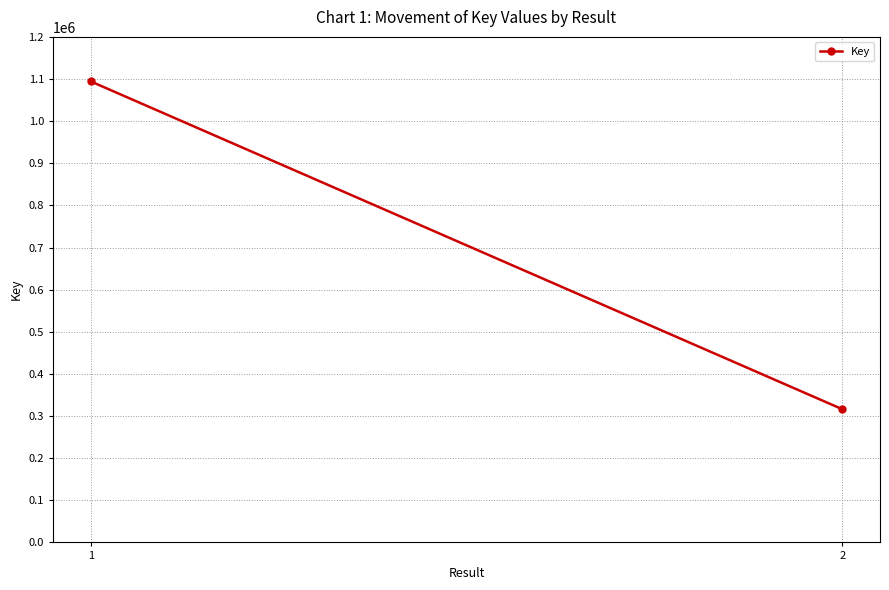

Rank the categories by value from highest to lowest.

1, 2